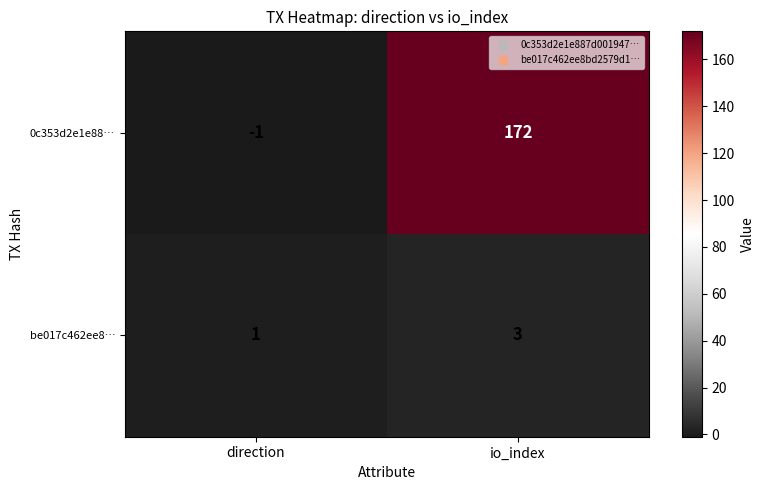

Between direction and io_index, which series saw the biggest shift?

0c353d2e1e88…